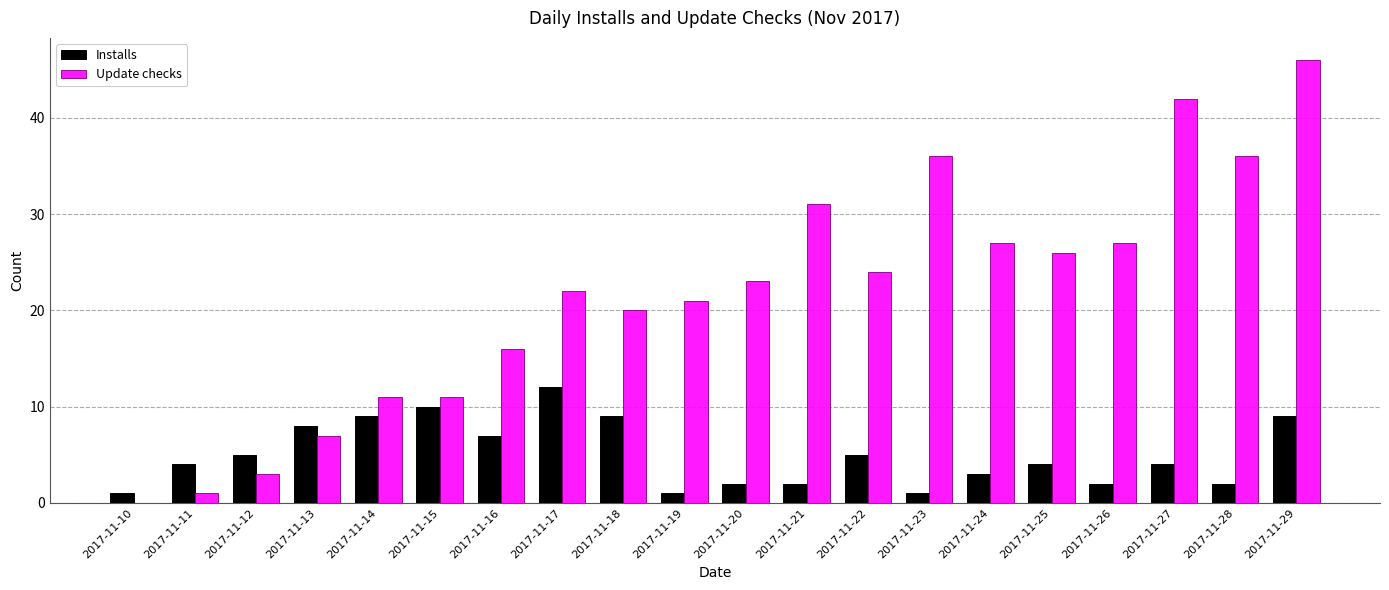

What is the total value across all series at 2017-11-26?

29